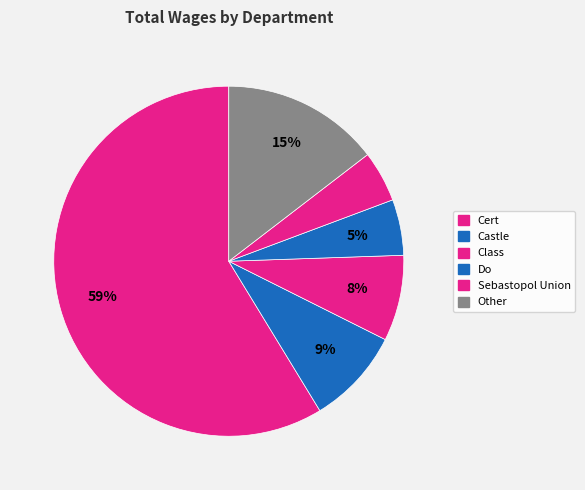

What is the majority slice?

Cert